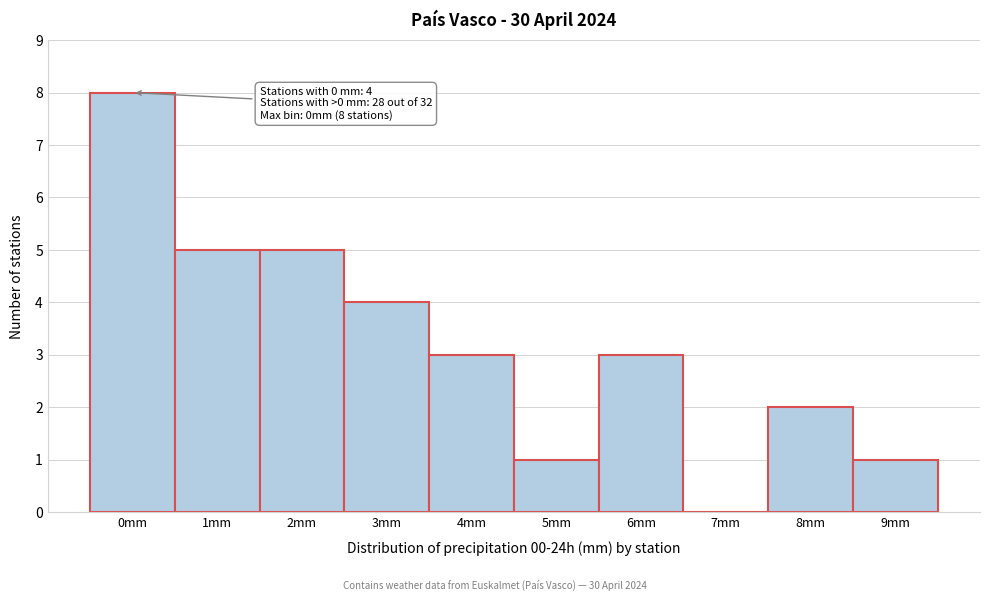

Reading right to left, transcribe all the data shown in this chart.

9mm=1	8mm=2	7mm=0	6mm=3	5mm=1	4mm=3	3mm=4	2mm=5	1mm=5	0mm=8